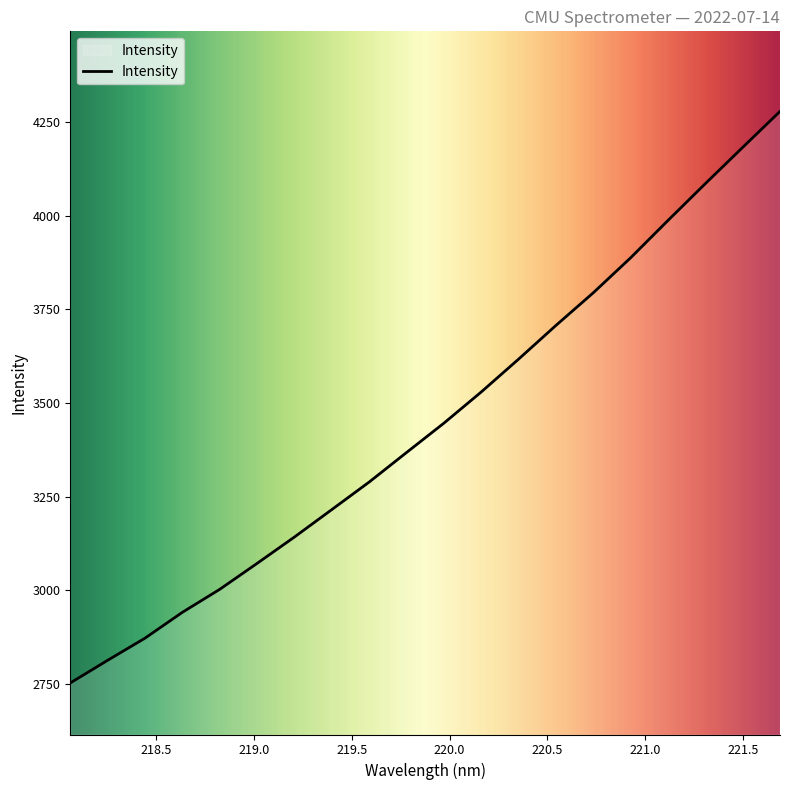

What is the minimum value shown in the chart?

2752.3